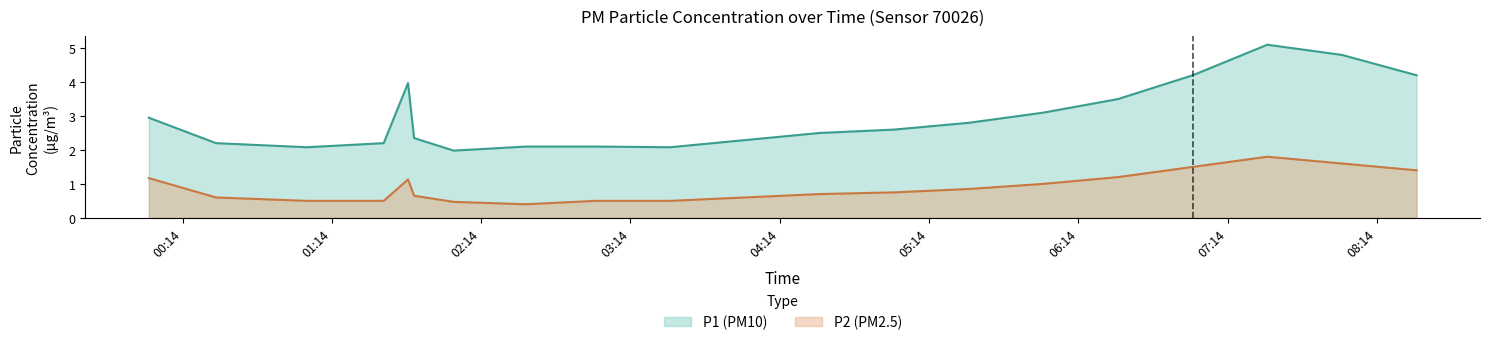

What is the greatest value displayed?

5.1